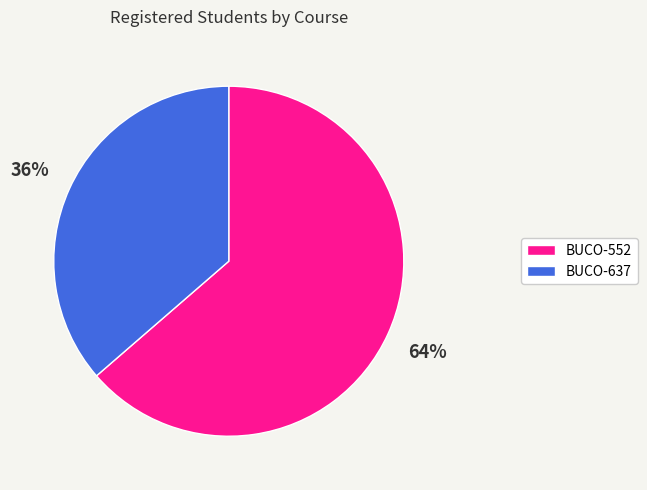

Which has a higher value, BUCO-637 or BUCO-552?

BUCO-552